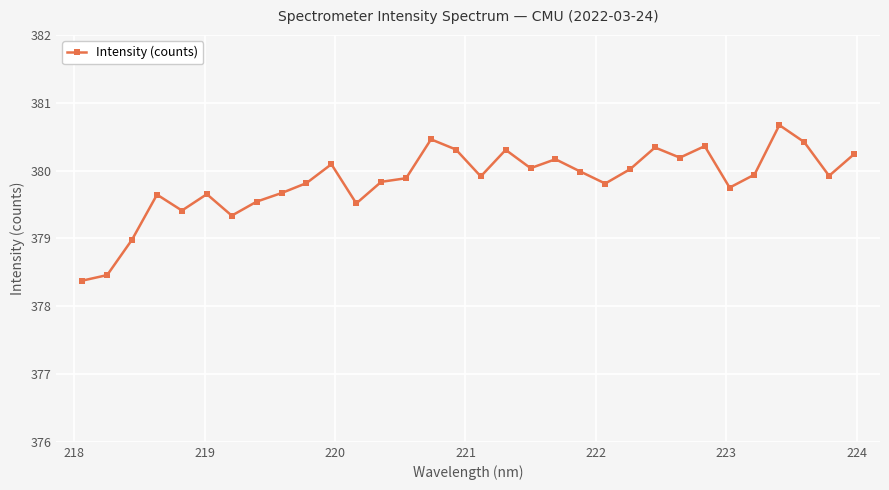

What is the difference between the maximum and minimum values?

2.3